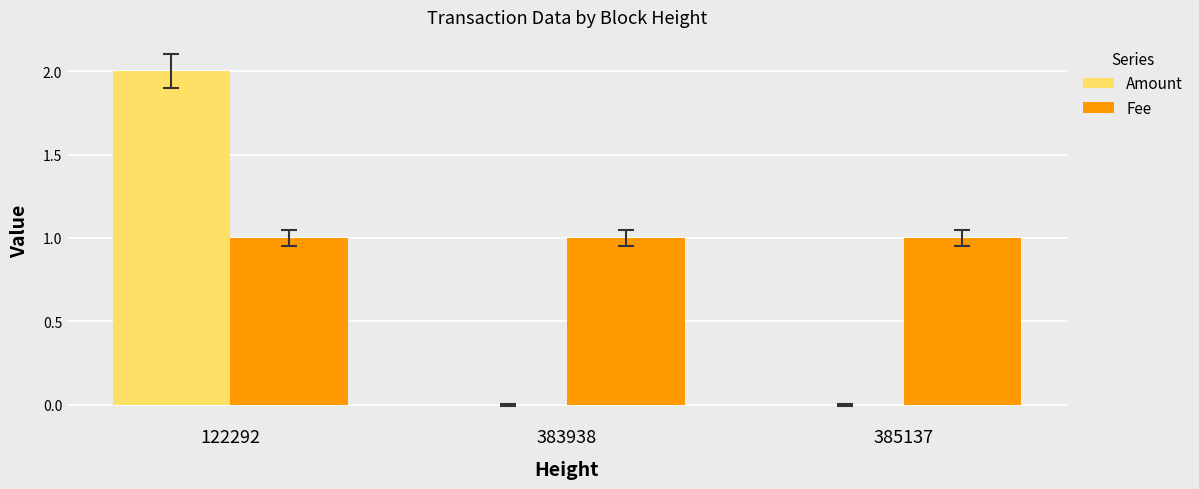

Reading right to left, list all the values displayed in this chart.

Amount: 0	0	2
Fee: 1	1	1